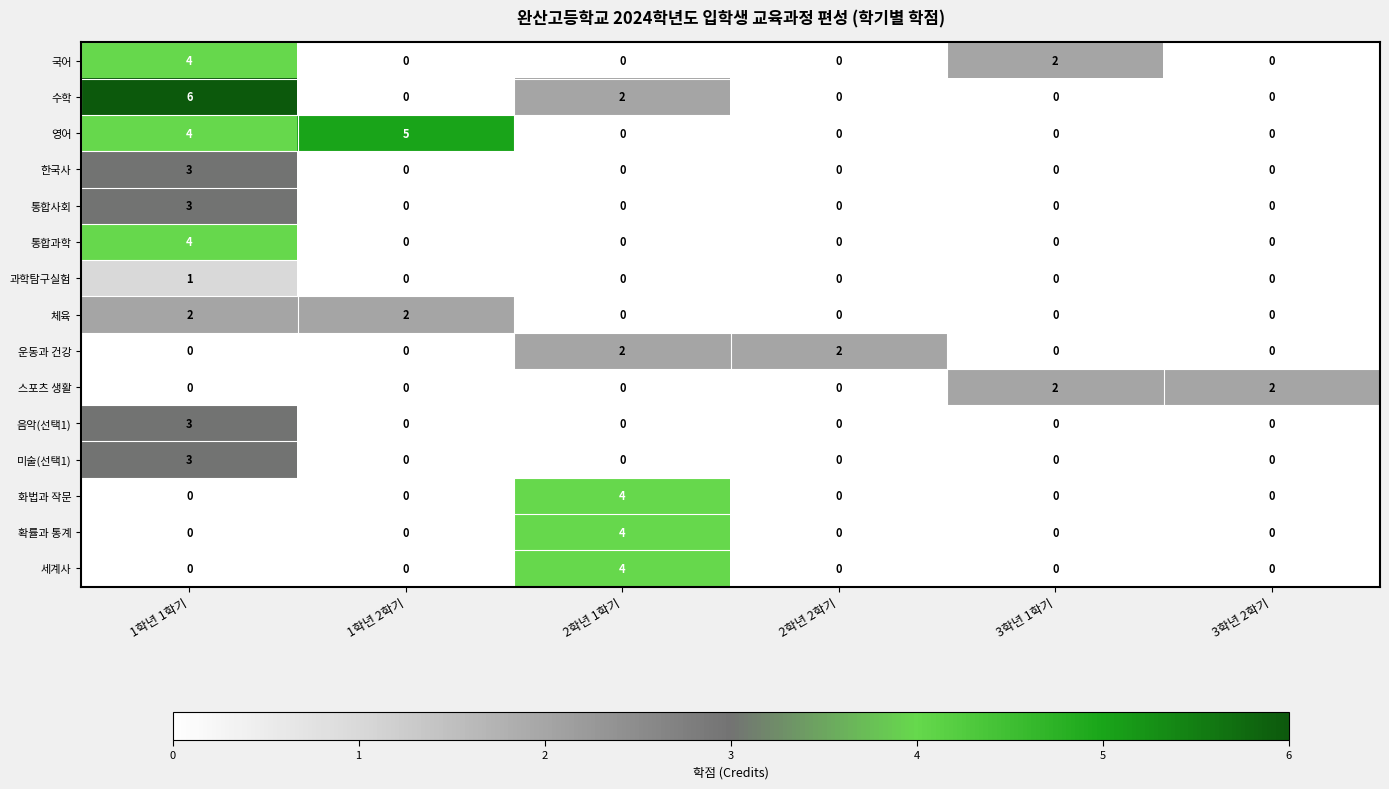

Is it true that 수학 equals 0 at 3학년 1학기?

True